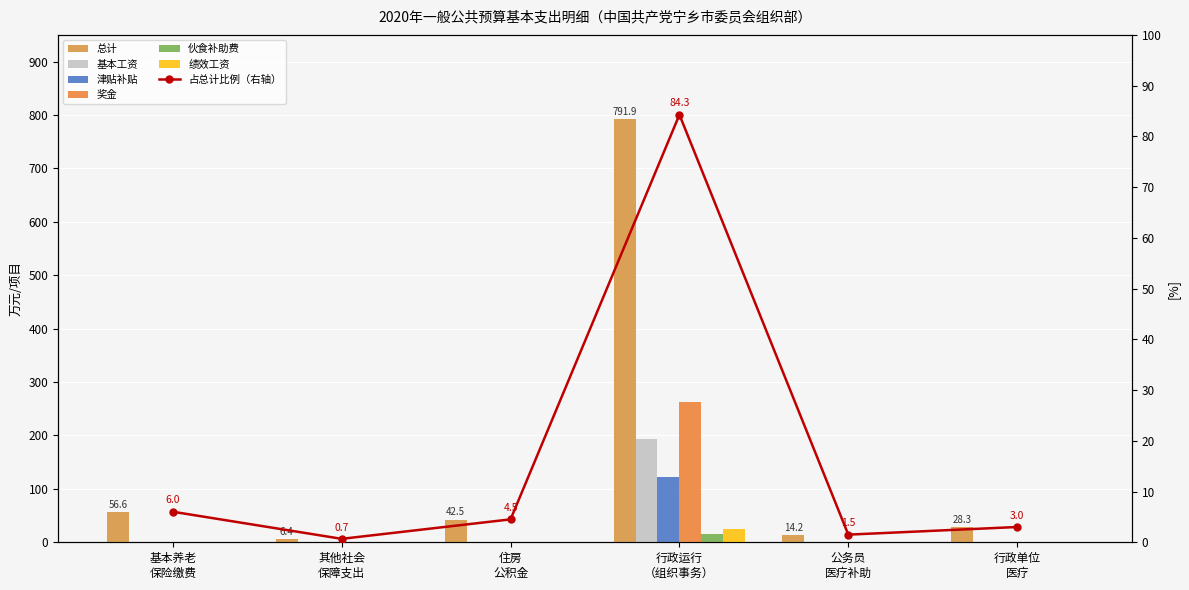

What is the spread (max minus min) of values at 公务员 医疗补助?

14.2